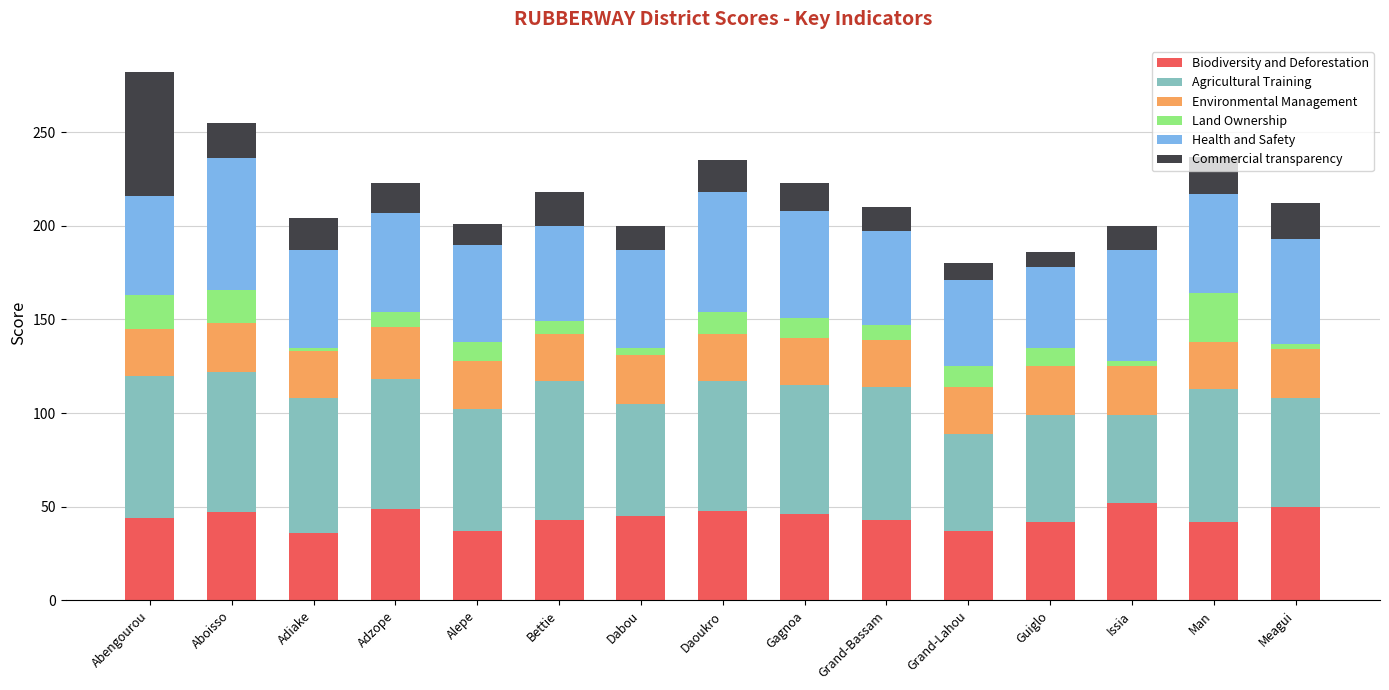

What is the highest value of the Biodiversity and Deforestation series?

52